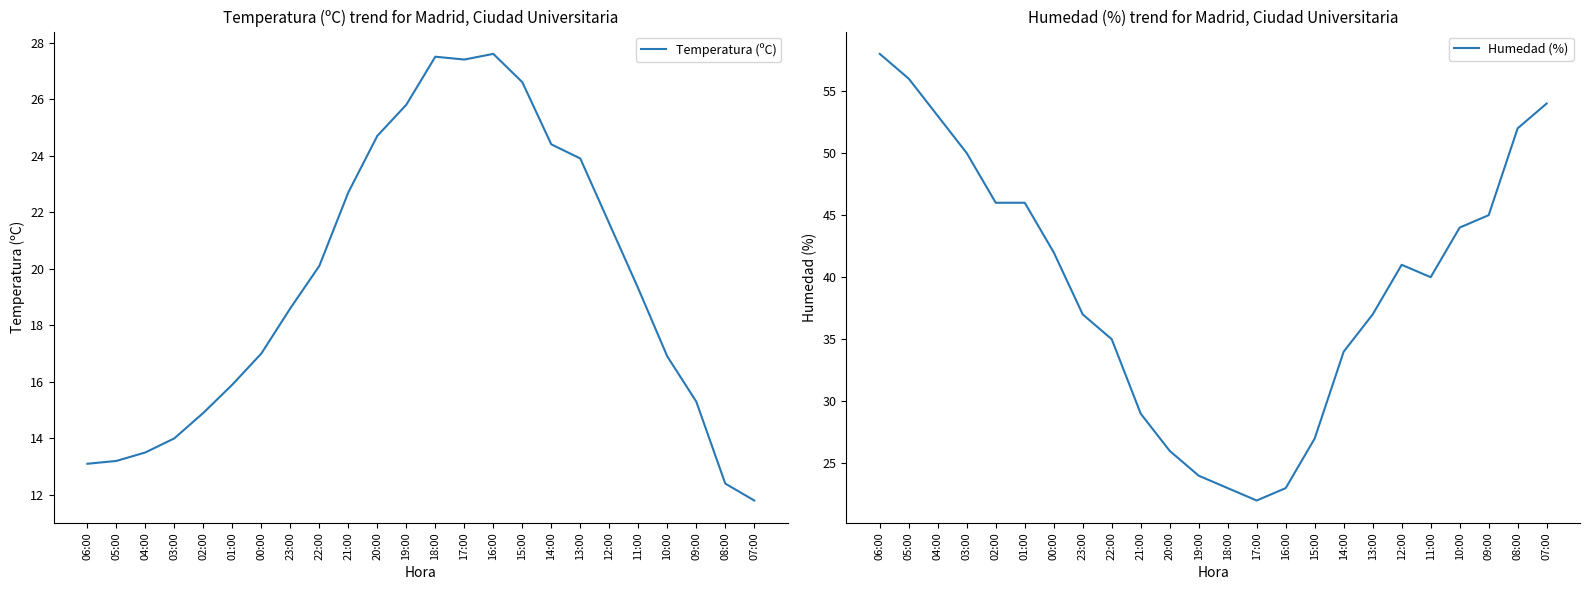

What is the average value of the Temperatura (ºC) series?

19.5